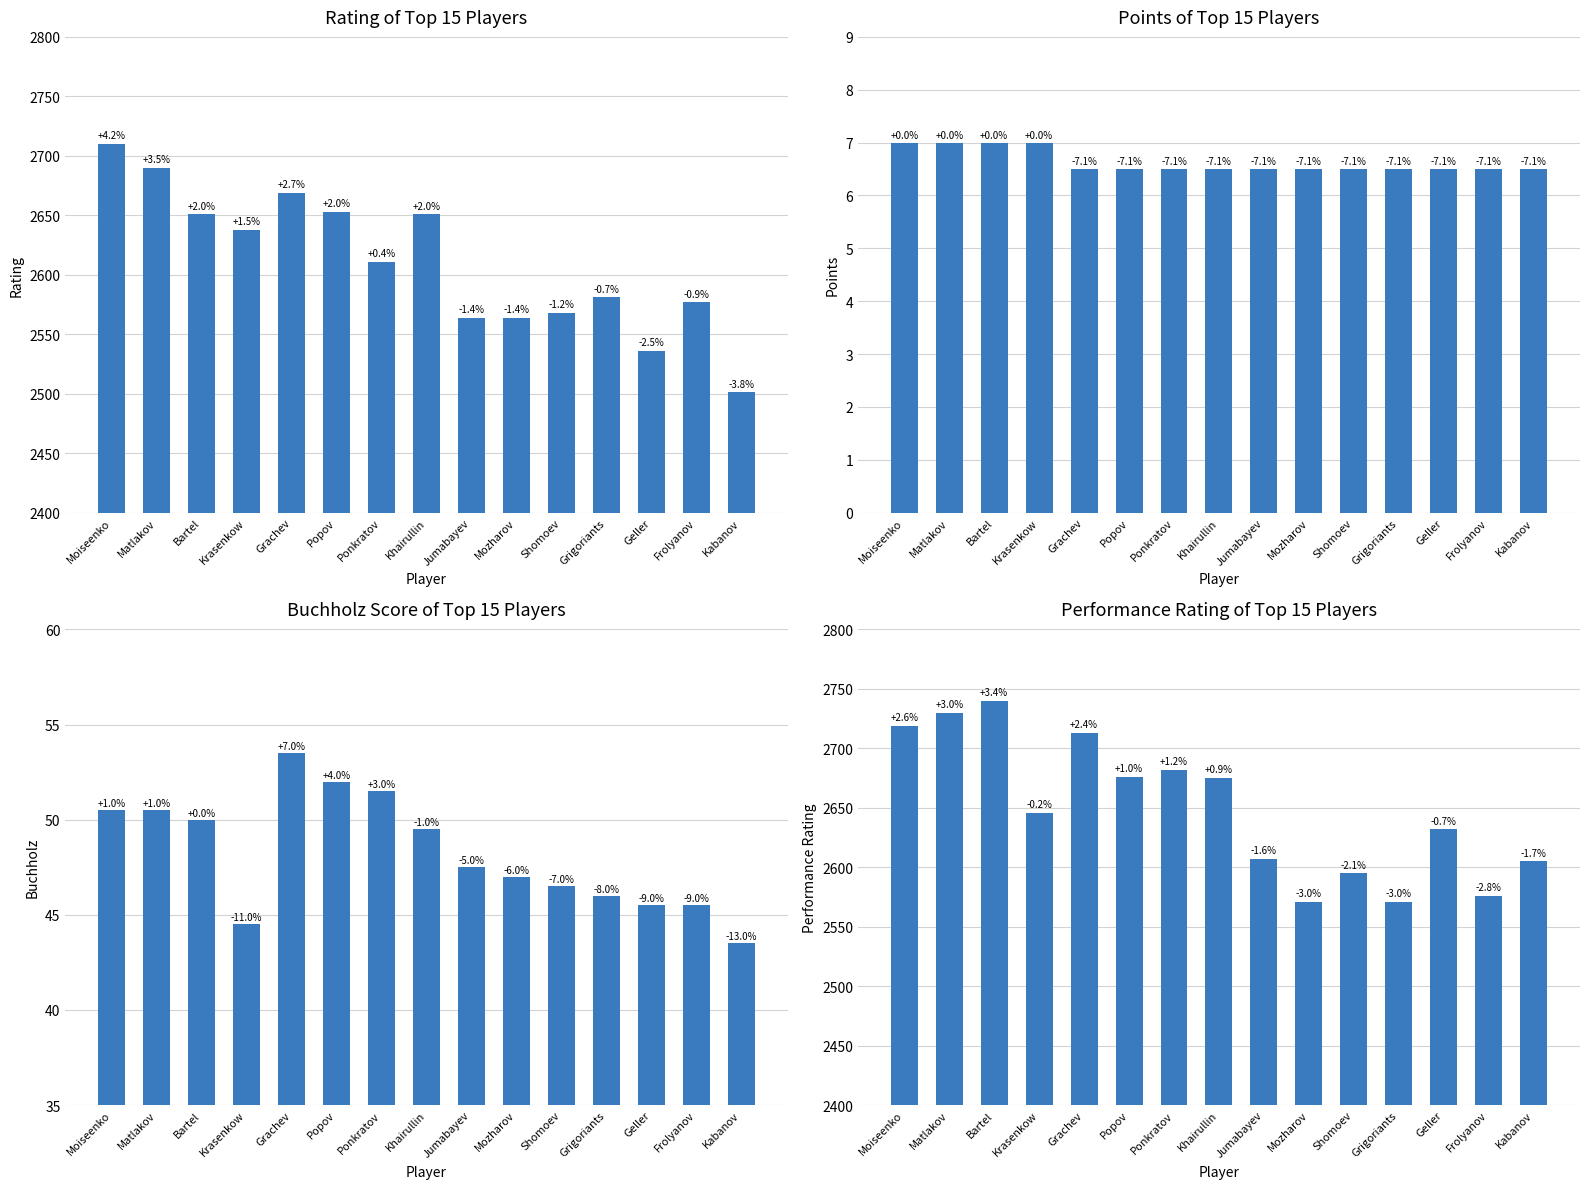

Reading left to right, what are all the values shown in this chart?

Rating: Moiseenko=2710.0	Matlakov=2690.0	Bartel=2651.0	Krasenkow=2638.0	Grachev=2669.0	Popov=2653.0	Ponkratov=2611.0	Khairullin=2651.0	Jumabayev=2564.0	Mozharov=2564.0	Shomoev=2568.0	Grigoriants=2581.0	Geller=2536.0	Frolyanov=2577.0	Kabanov=2501.0
Points: Moiseenko=7.0	Matlakov=7.0	Bartel=7.0	Krasenkow=7.0	Grachev=6.5	Popov=6.5	Ponkratov=6.5	Khairullin=6.5	Jumabayev=6.5	Mozharov=6.5	Shomoev=6.5	Grigoriants=6.5	Geller=6.5	Frolyanov=6.5	Kabanov=6.5
Buchholz: Moiseenko=50.5	Matlakov=50.5	Bartel=50.0	Krasenkow=44.5	Grachev=53.5	Popov=52.0	Ponkratov=51.5	Khairullin=49.5	Jumabayev=47.5	Mozharov=47.0	Shomoev=46.5	Grigoriants=46.0	Geller=45.5	Frolyanov=45.5	Kabanov=43.5
Rp: Moiseenko=2719.0	Matlakov=2730.0	Bartel=2740.0	Krasenkow=2646.0	Grachev=2713.0	Popov=2676.0	Ponkratov=2682.0	Khairullin=2675.0	Jumabayev=2607.0	Mozharov=2571.0	Shomoev=2595.0	Grigoriants=2571.0	Geller=2632.0	Frolyanov=2576.0	Kabanov=2605.0